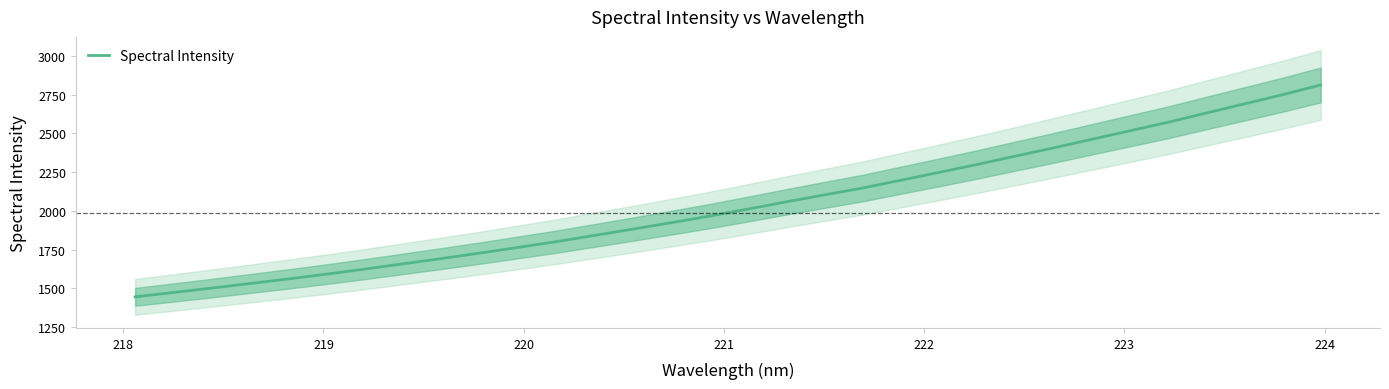

What is the maximum value for Spectral Intensity?

2812.7